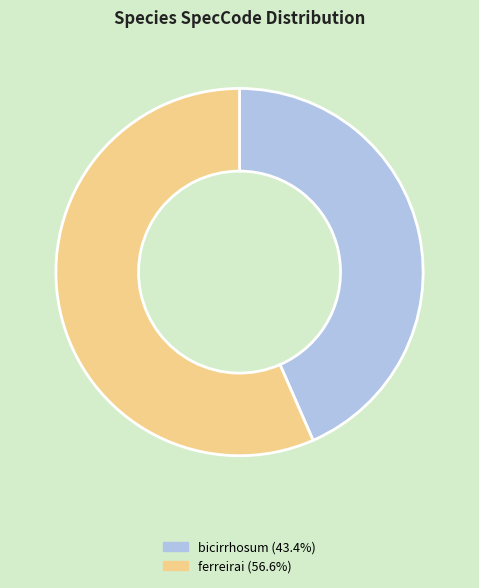

What is the largest slice in the pie chart?

ferreirai